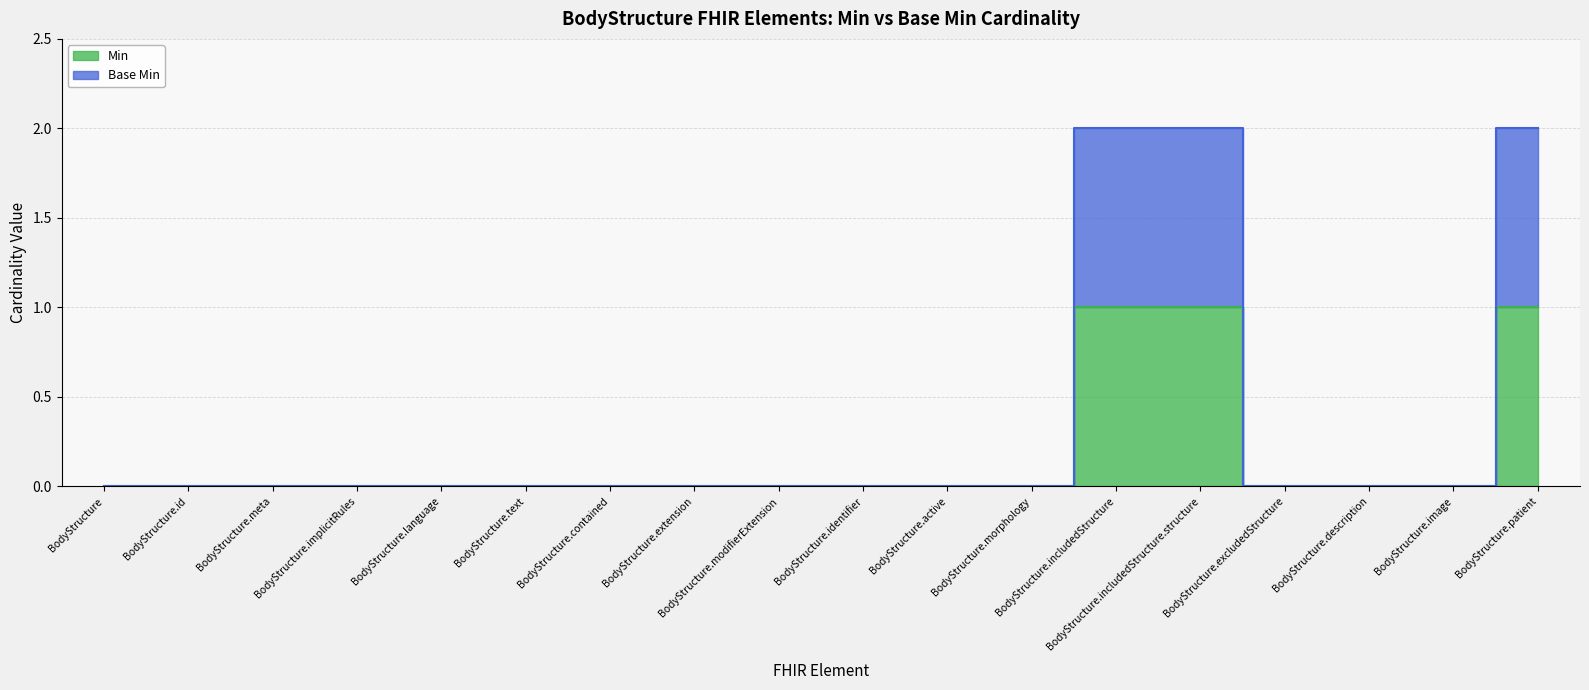

What is the label of the 7th point from the left?

BodyStructure.contained